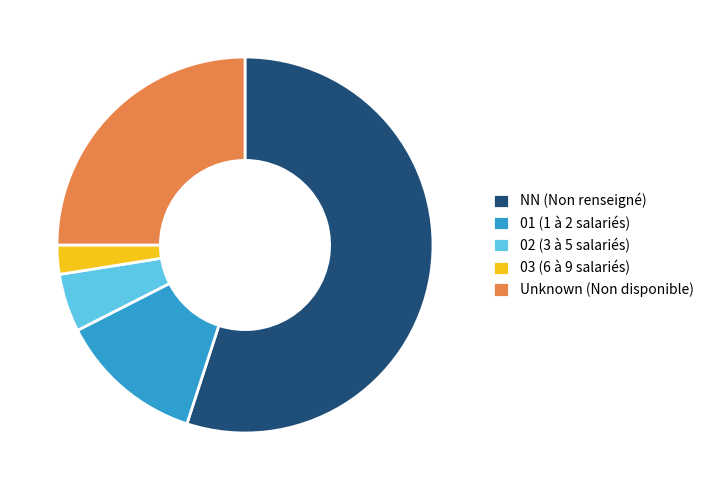

Is it true that NN (Non renseigné) is 55% of the pie?

True